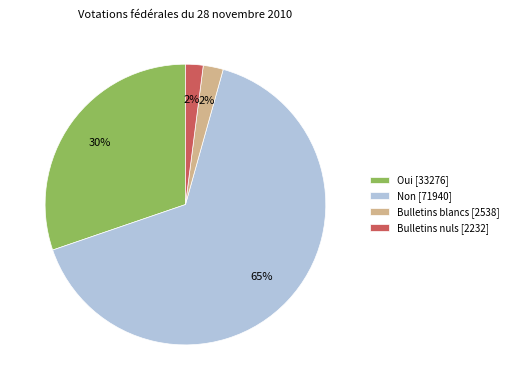

Count the number of slices in the pie.

4